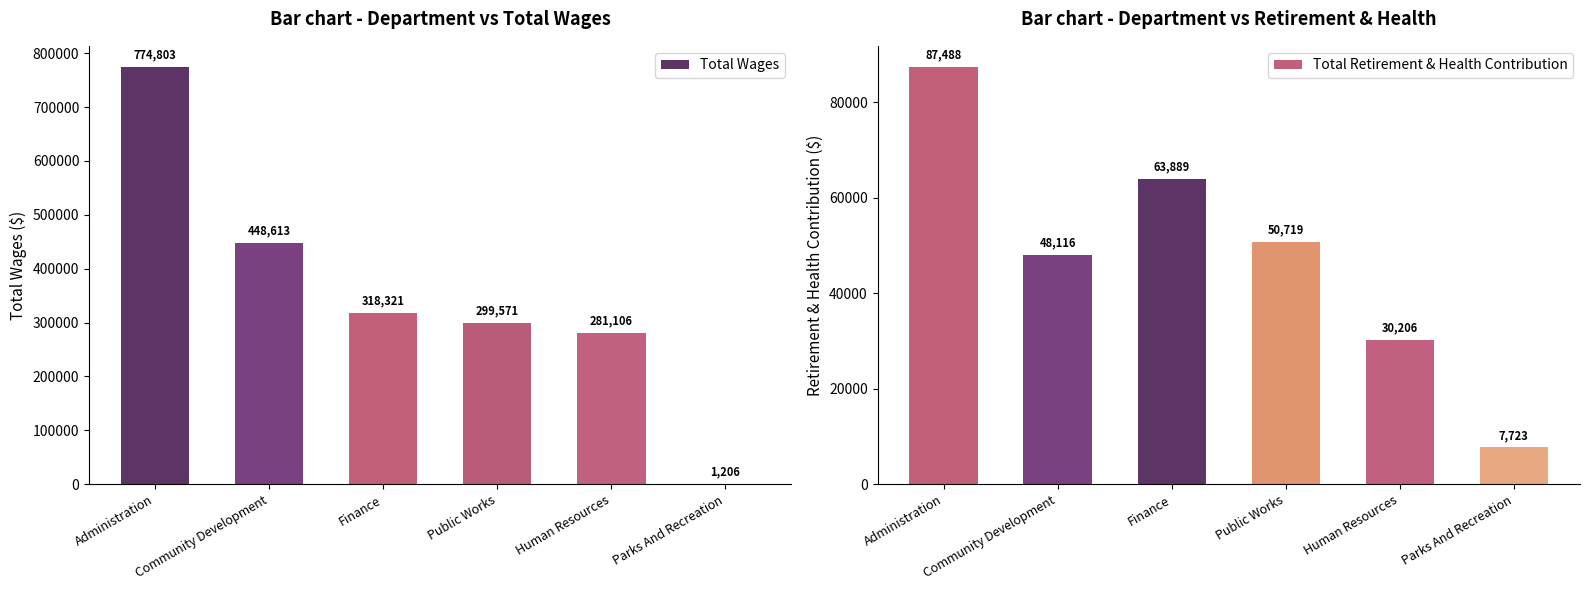

What is the label of the 5th bar from the left?

Human Resources